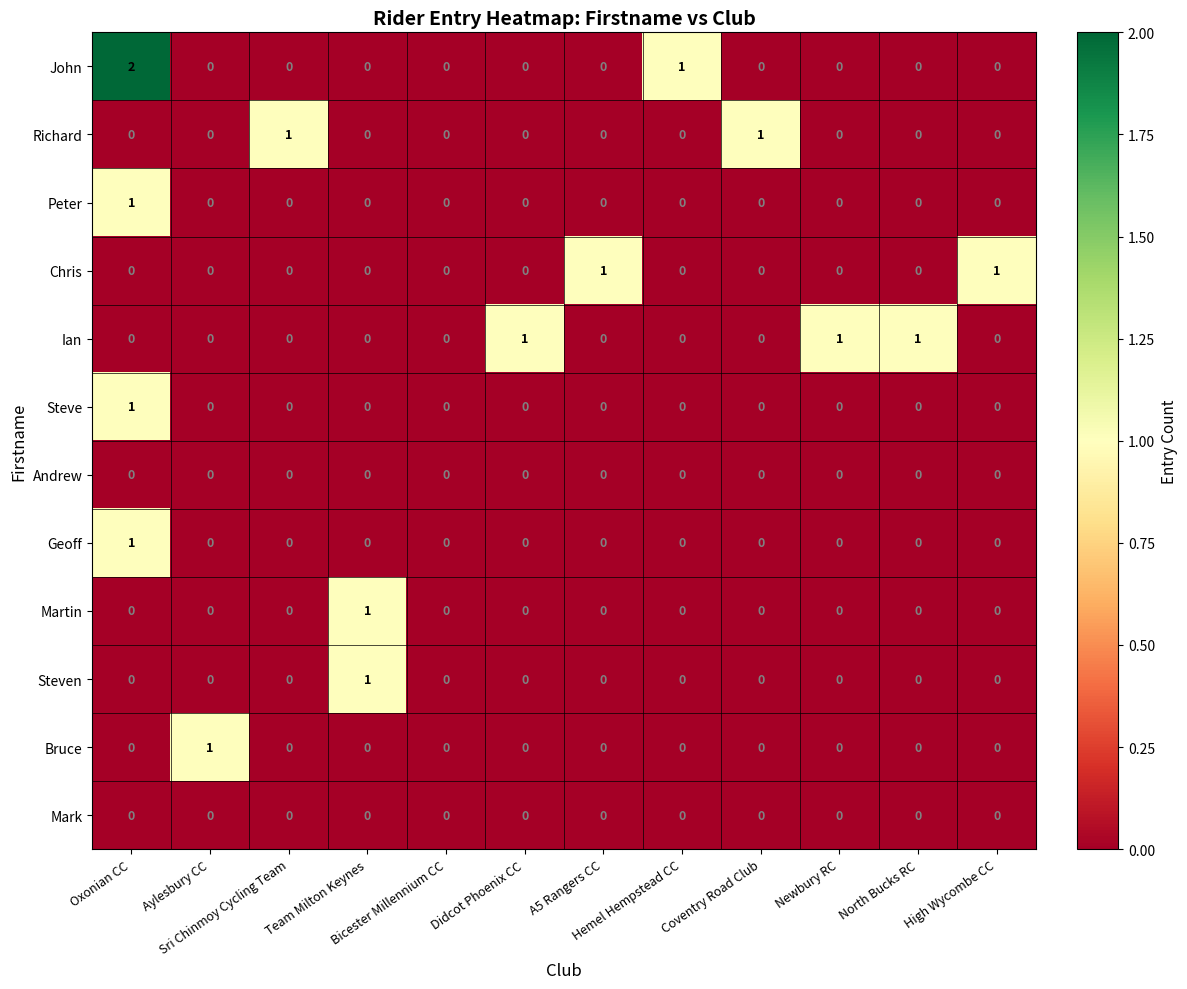

Which series has the largest range (max minus min)?

John